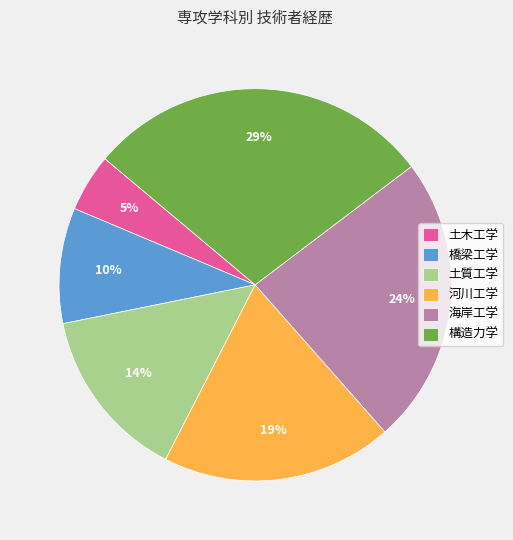

Do 土木工学 and 海岸工学 together represent more than half of the pie?

No